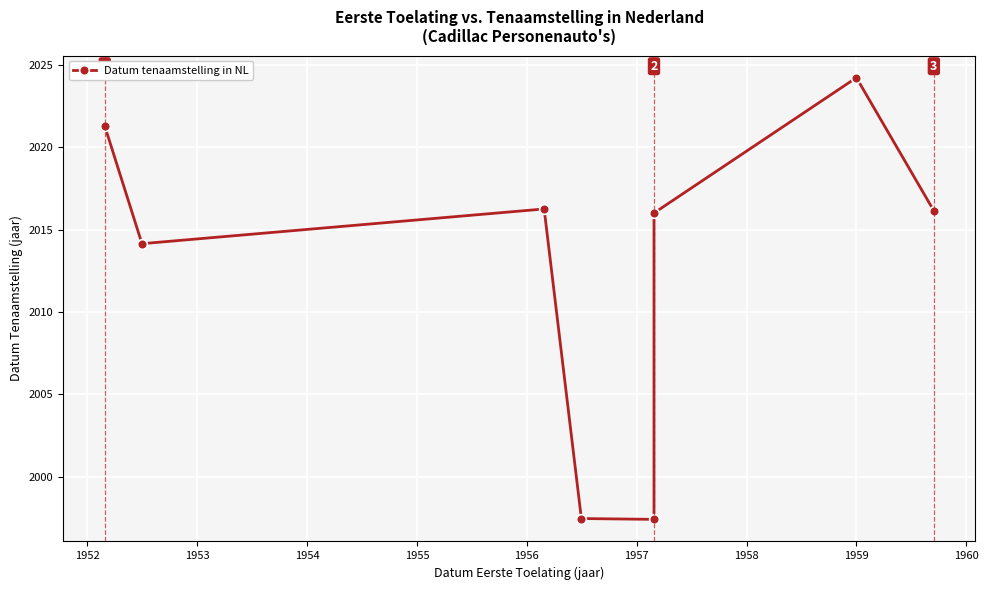

How many interior local valleys (lower than both neighbors) does the data have?

2